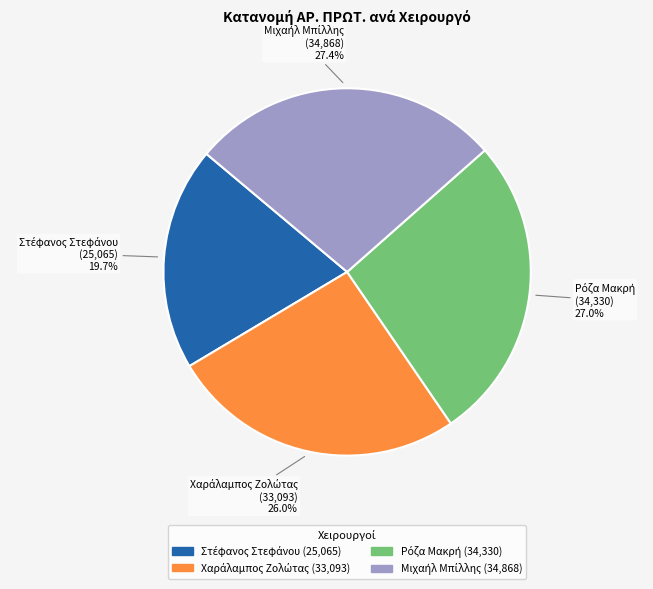

How many segments does this pie chart have?

4